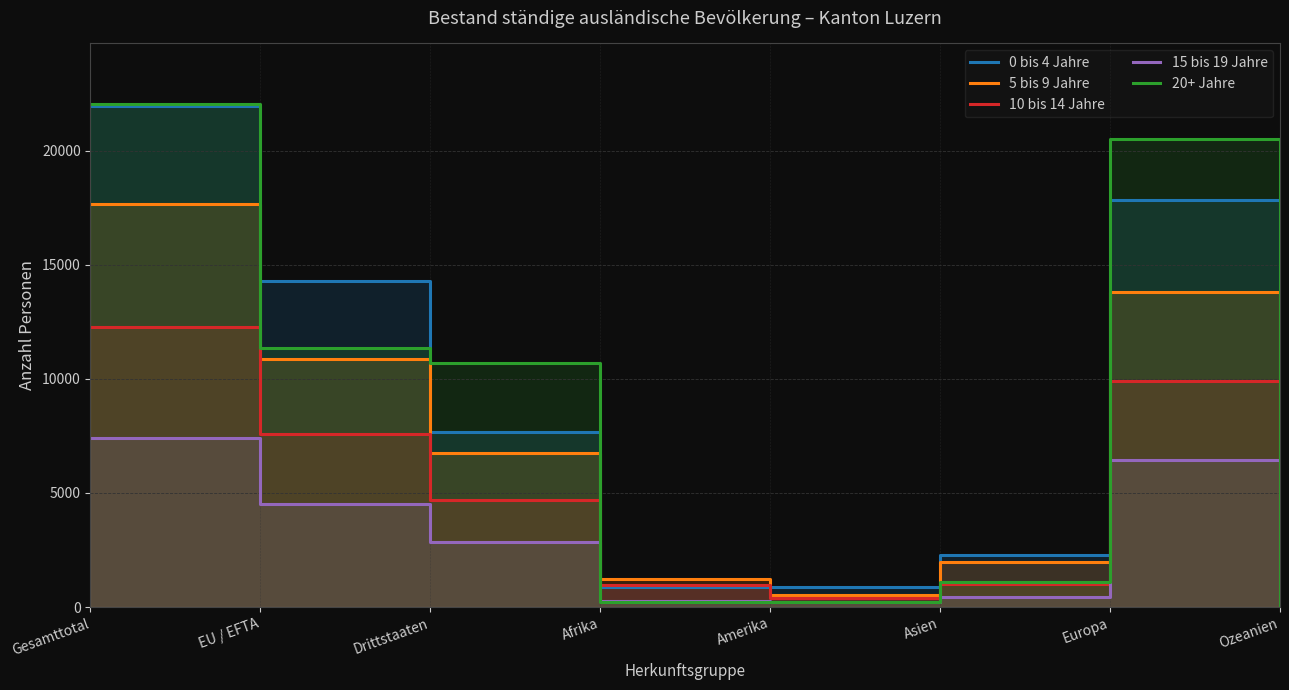

List the series in order of their peak value, highest first.

20+ Jahre, 0 bis 4 Jahre, 5 bis 9 Jahre, 10 bis 14 Jahre, 15 bis 19 Jahre